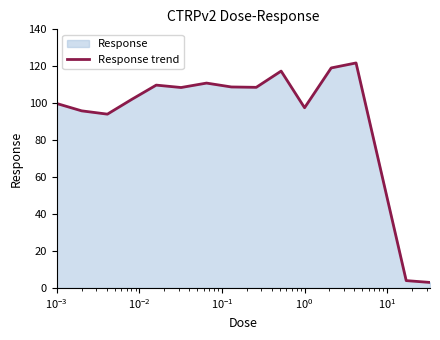

What is the maximum value shown in the chart?

121.8